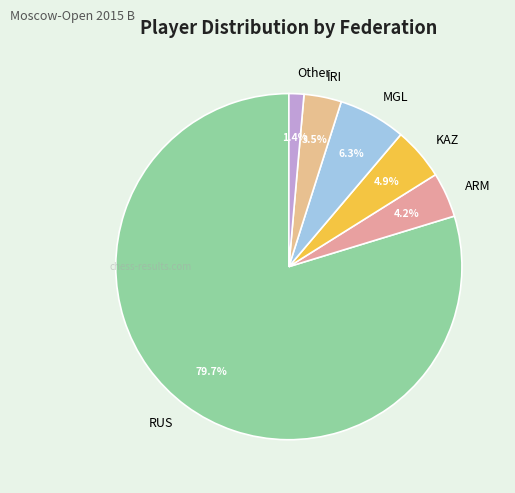

Is it true that KAZ is 5% of the pie?

True